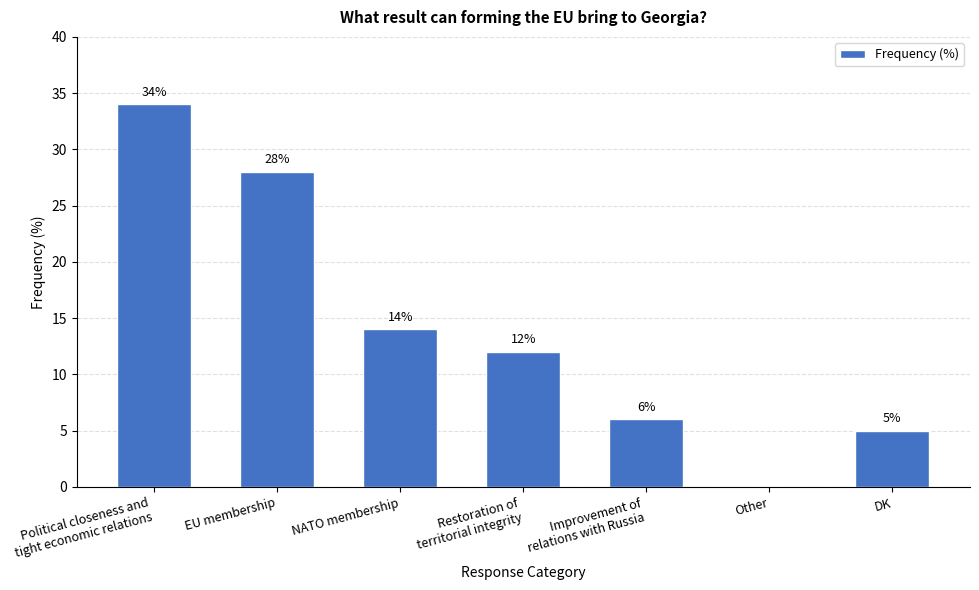

At which category does the chart reach its peak across all series?

Political closeness and
tight economic relations